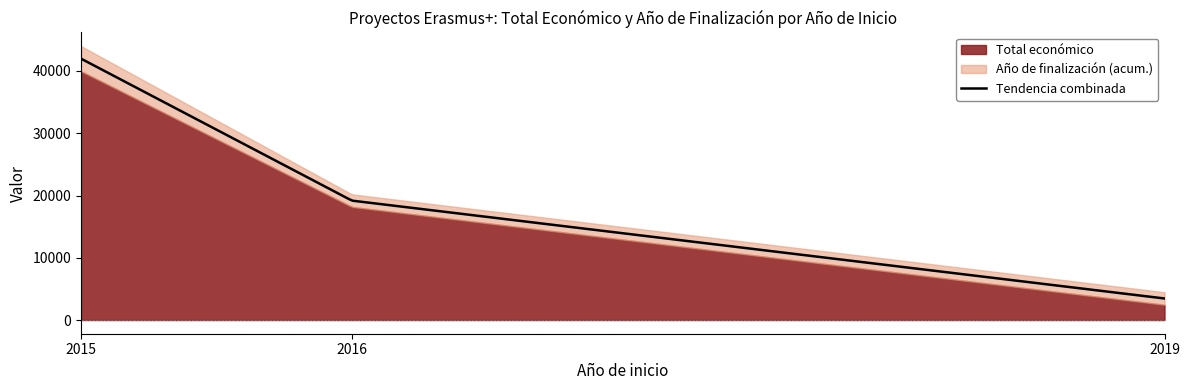

Read the Ano de finalizacion value at 2015.

2017